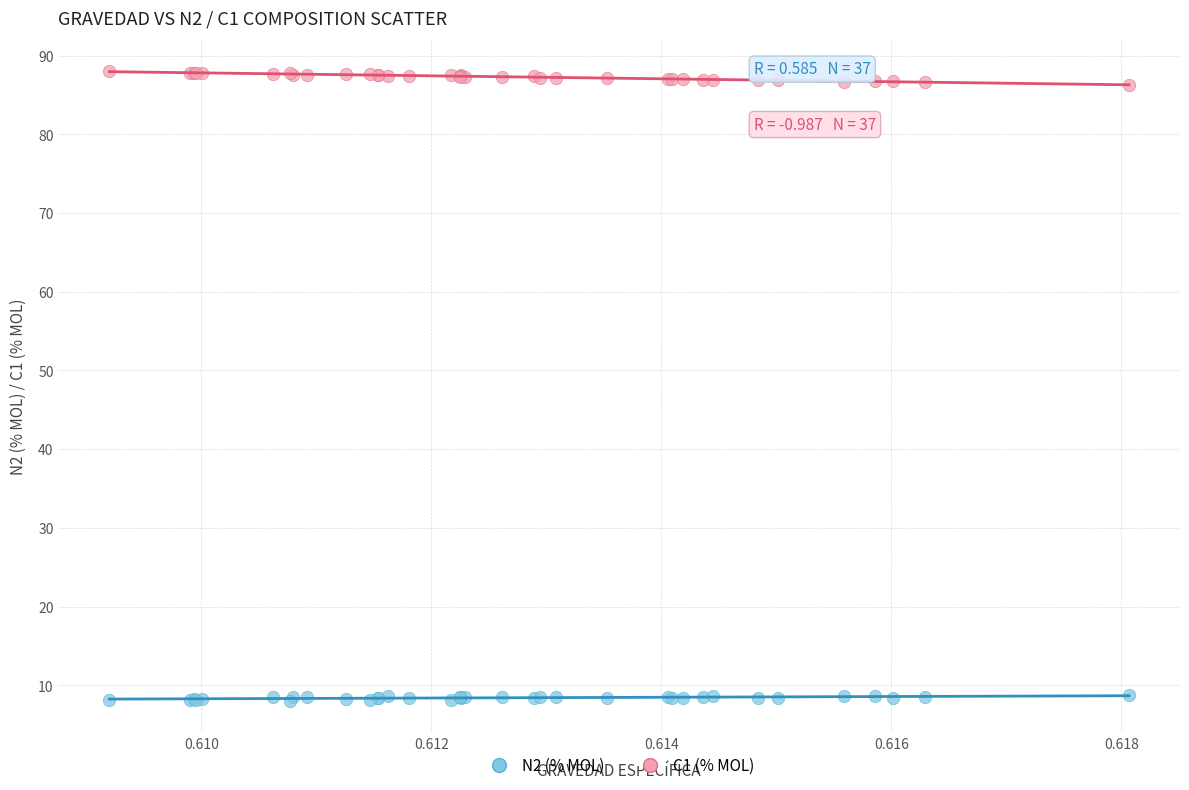

Which series reaches the maximum Y coordinate?

C1 (% MOL)